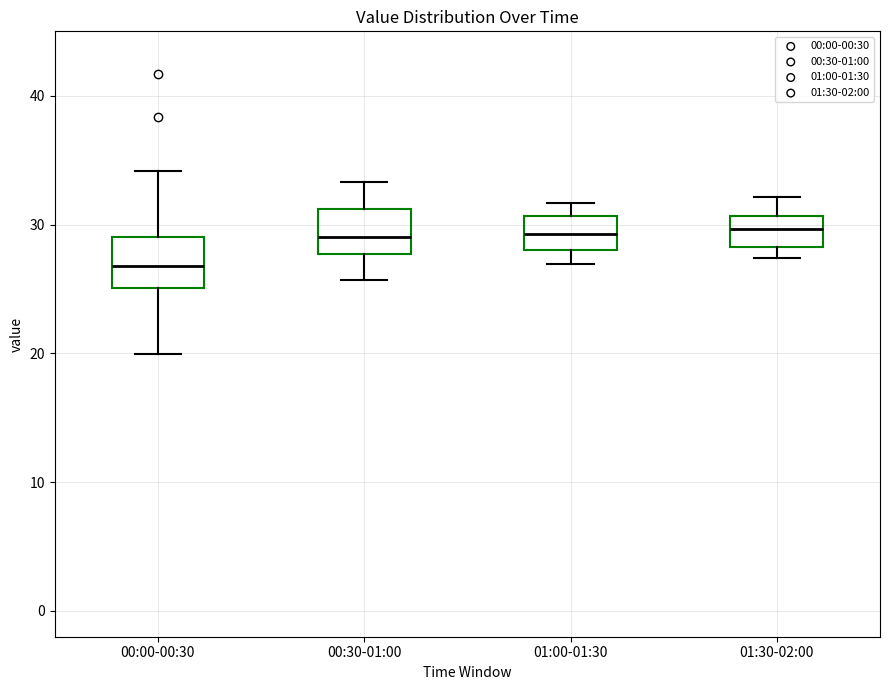

Reading left to right, read every box against the y-axis: the position of its median line, the range the box covers, and the ends of its whiskers. The values are not printed on the chart, so give them approximately, as read against the axis.

00:00-00:30: median 27, box 25 to 29, whiskers 20 to 34
00:30-01:00: median 29, box 28 to 31, whiskers 26 to 33
01:00-01:30: median 29, box 28 to 31, whiskers 27 to 32
01:30-02:00: median 30, box 28 to 31, whiskers 27 to 32